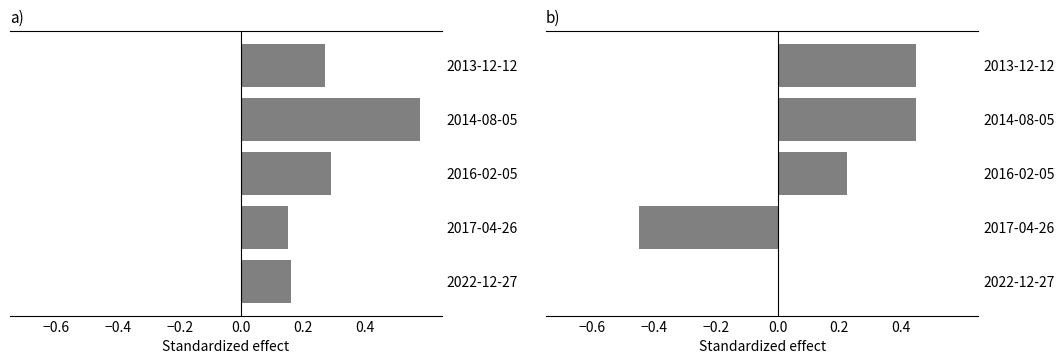

What position from the left is 2016-02-05?

3